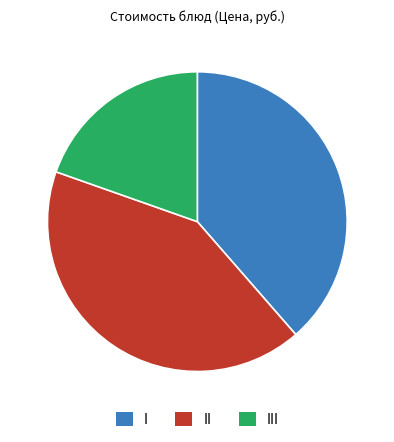

Is it true that III is 20% of the pie?

True